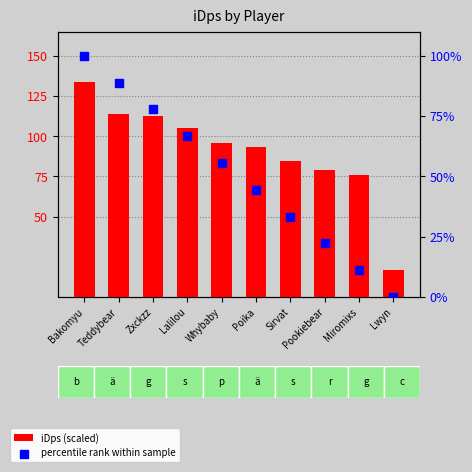

What are all the series names shown in the legend?

iDps (scaled), percentile rank within sample